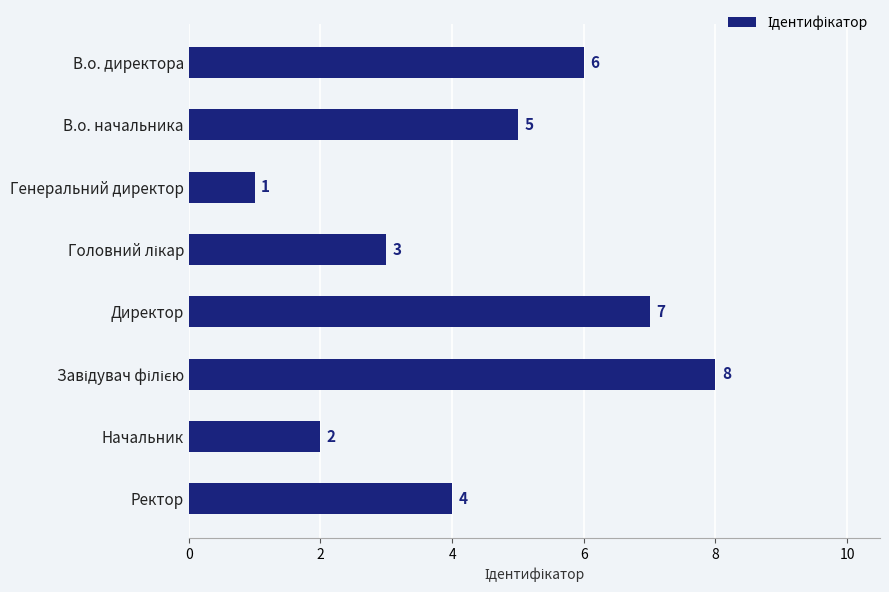

The chart shows a value of 7 at Ректор. True or false?

False